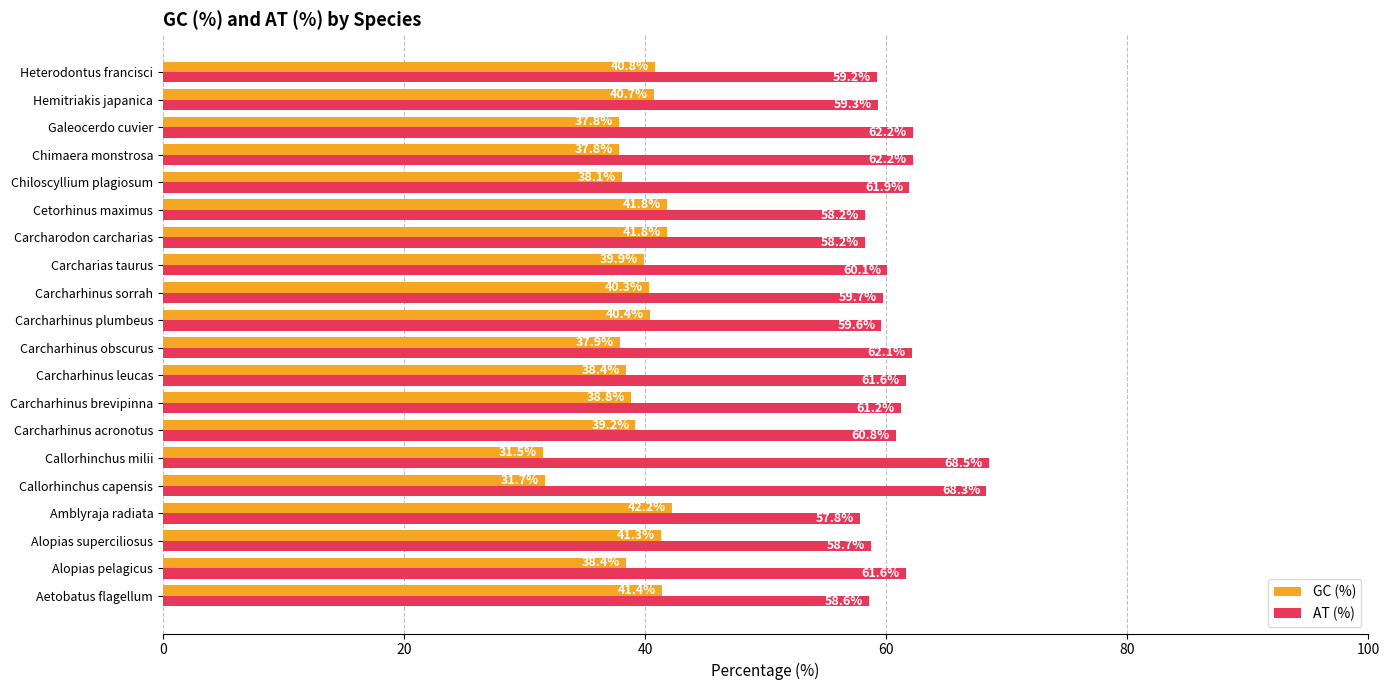

Is it true that AT (%) equals 58.2 at Cetorhinus maximus?

True